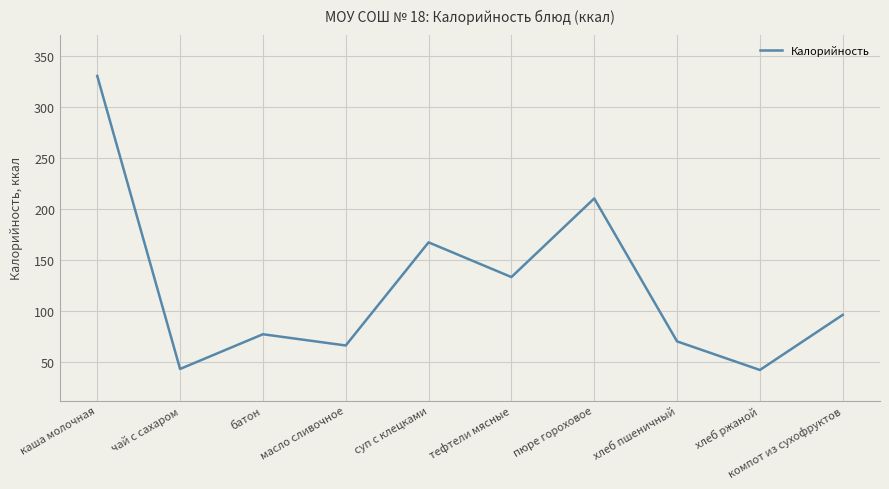

Which has a higher value, батон or компот из сухофруктов?

компот из сухофруктов